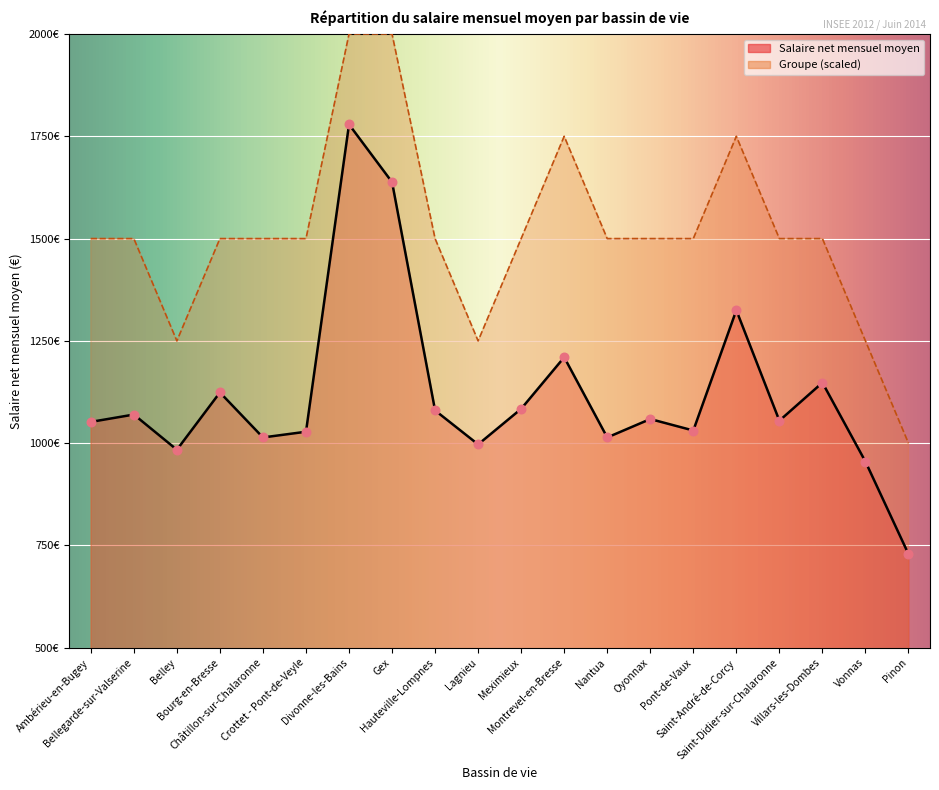

Which series has the largest Y range (max minus min)?

Salaire net mensuel moyen